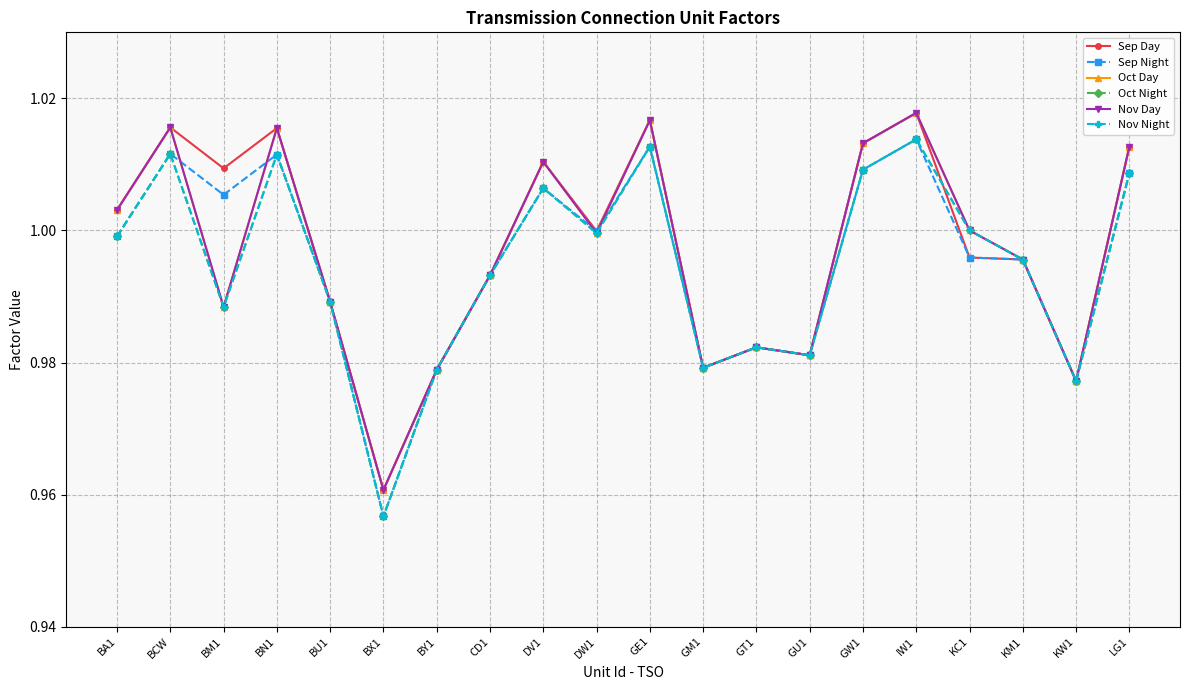

Which series has the largest total across all categories?

Sep Day